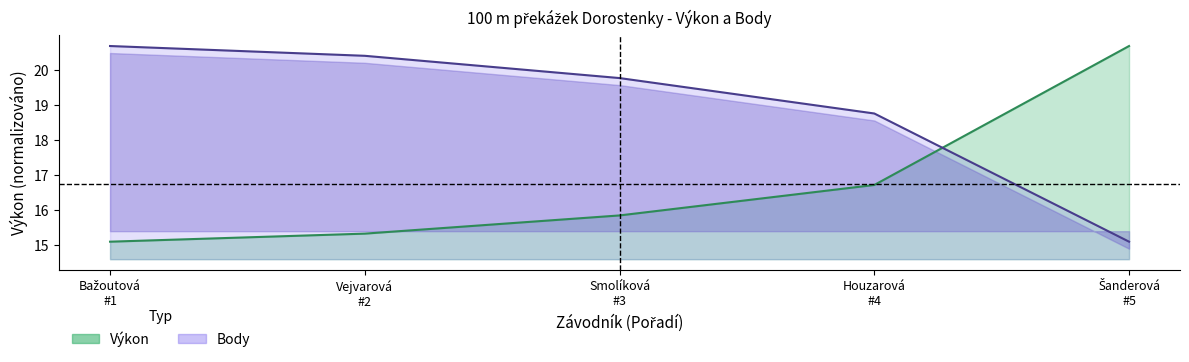

True or false: Výkon and Body cross at least once.

True